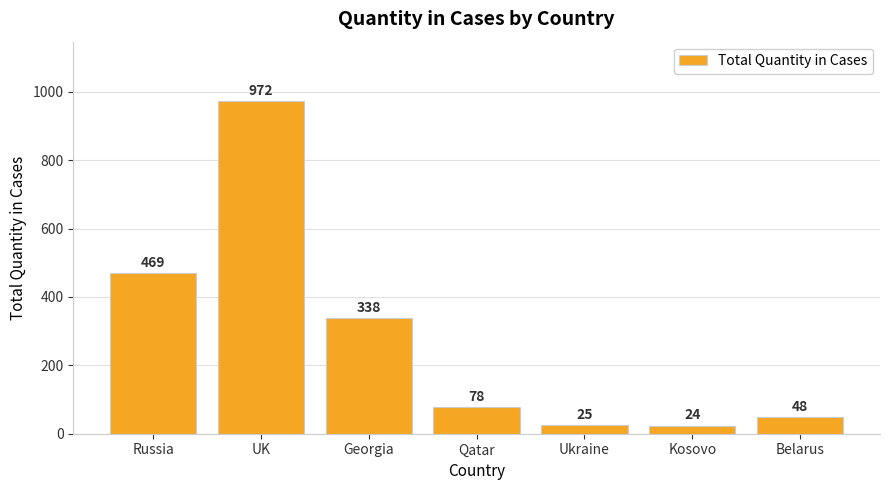

What is the smallest value displayed?

24